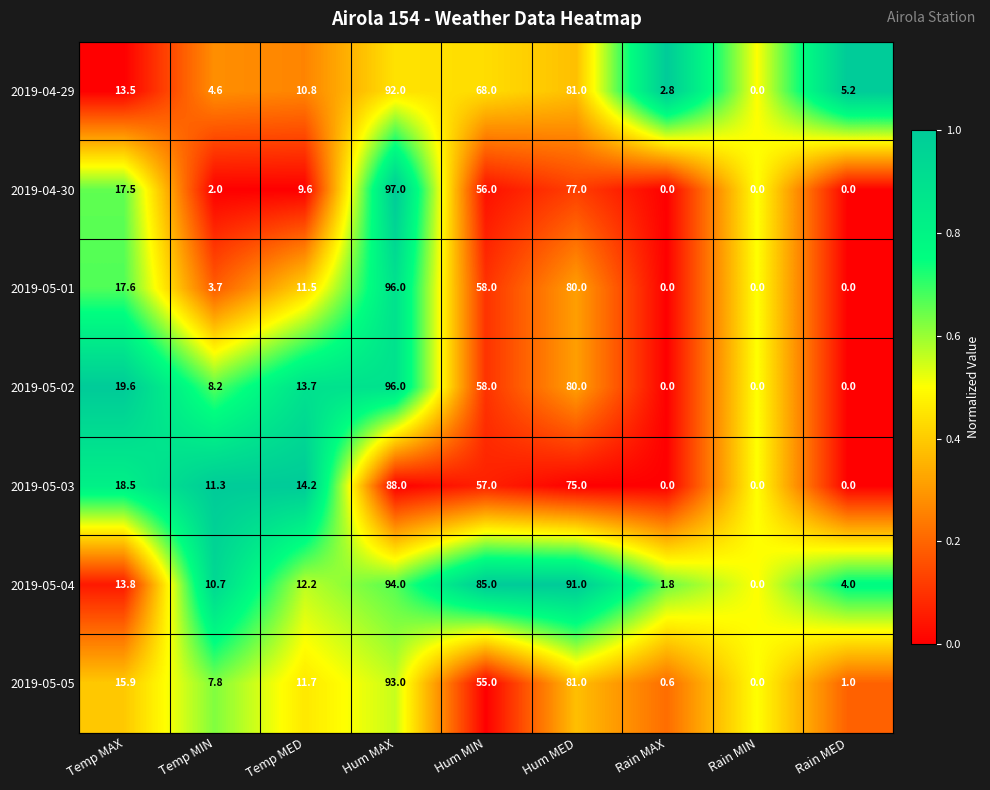

What is the difference between the 2019-05-04 values at Temp MAX and Temp MIN?

3.1